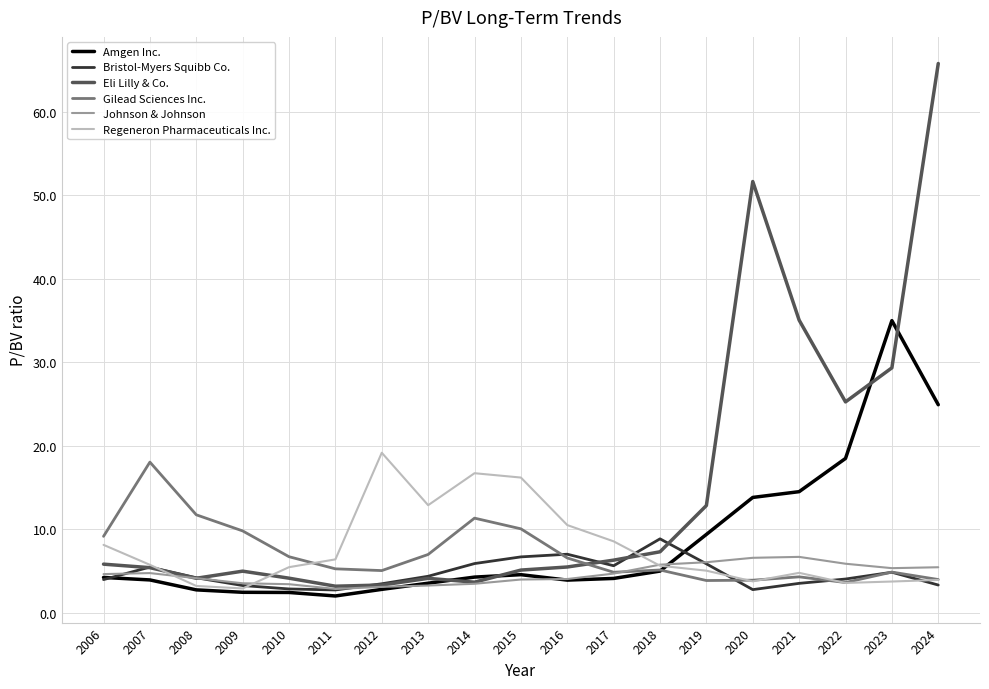

At which category is the sum across all series the highest?

2024